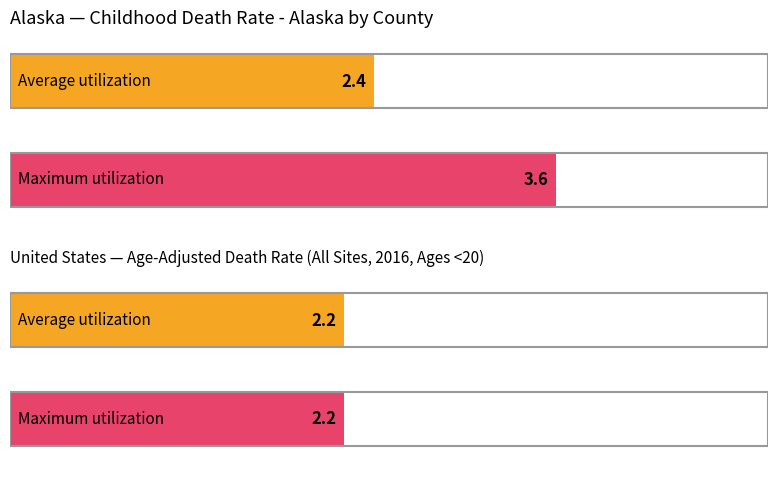

The value of Average utilization at Alaska is 2.4. True or false?

True